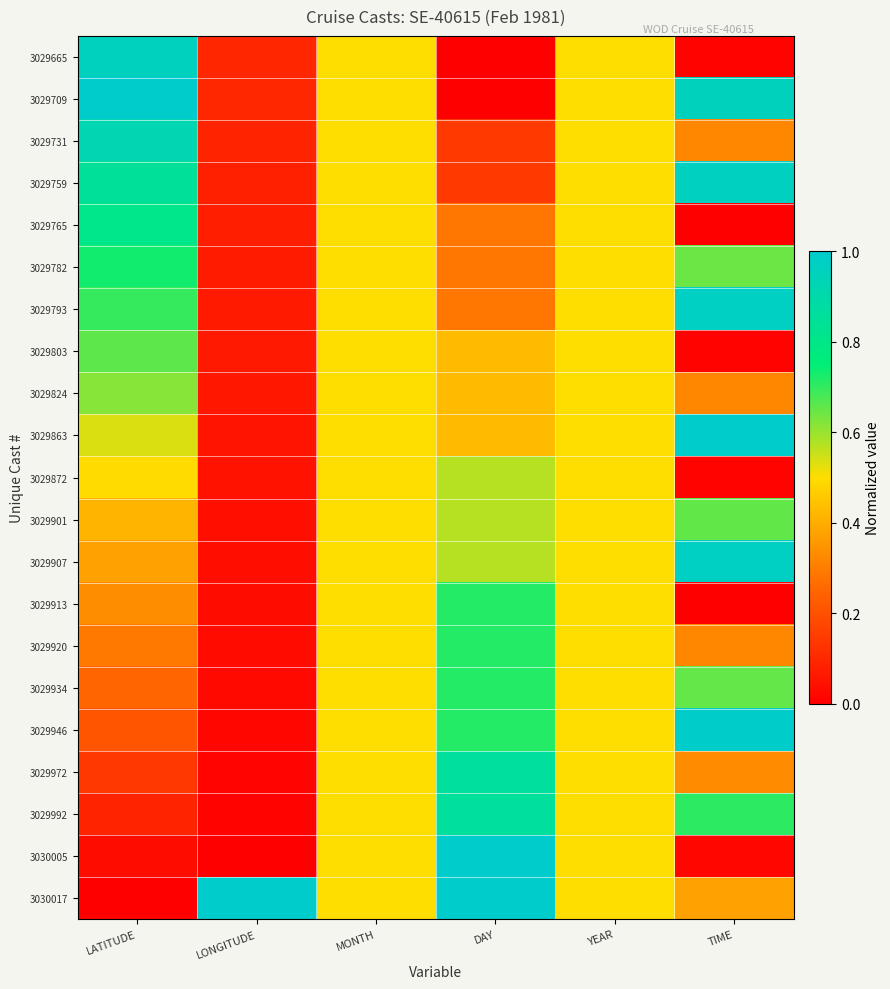

Count the number of categories in the chart.

6